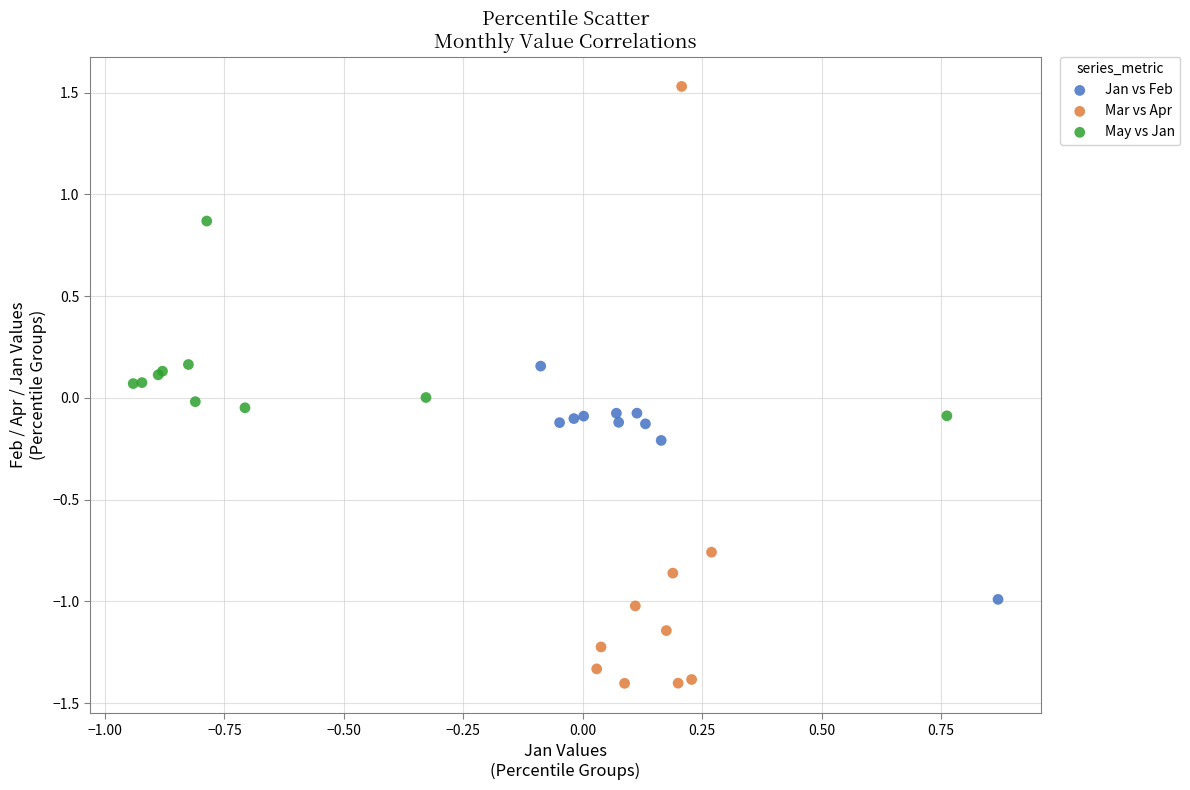

Which series has the largest Y range (max minus min)?

Mar vs Apr